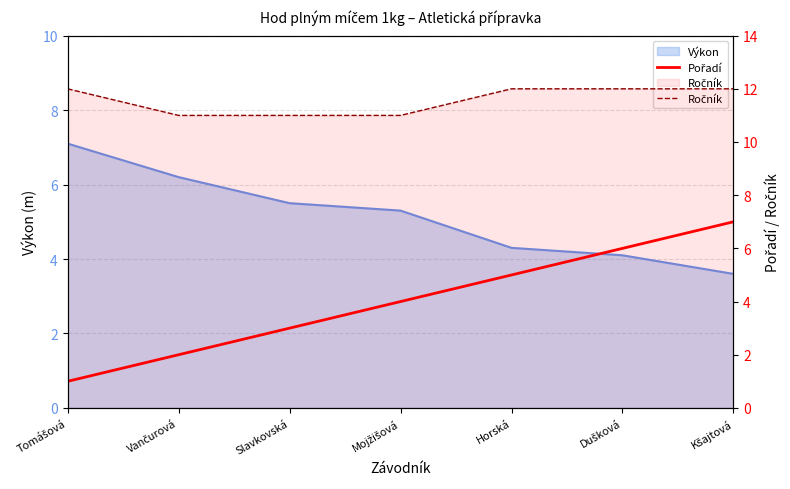

True or false: Ročník has a value of 12 at Dušková.

True